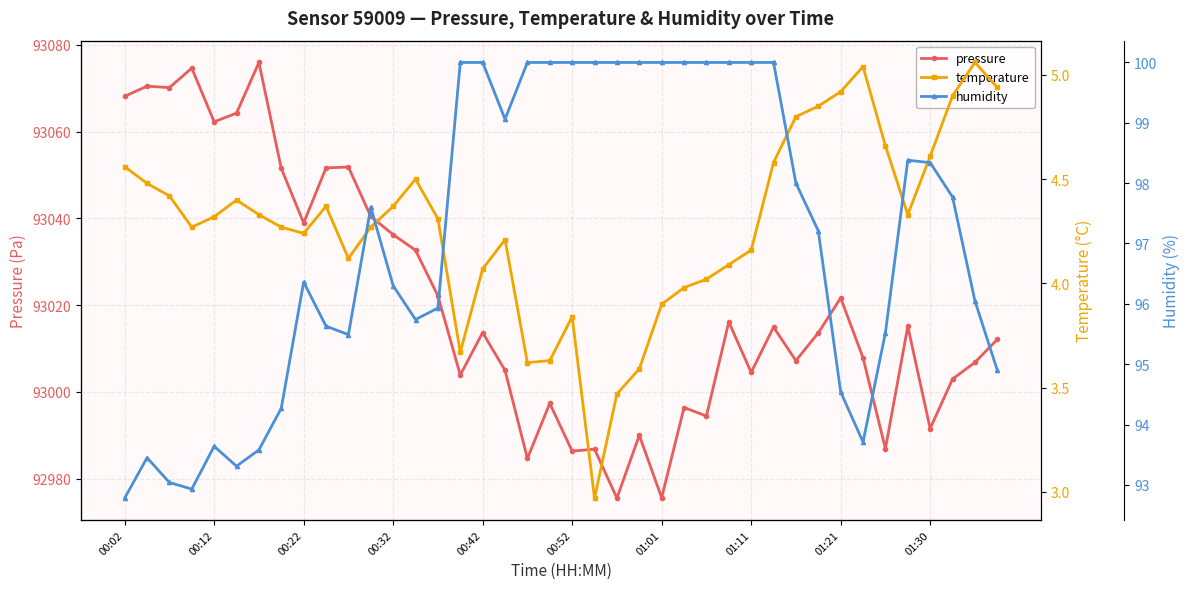

True or false: temperature and pressure cross at least once.

False